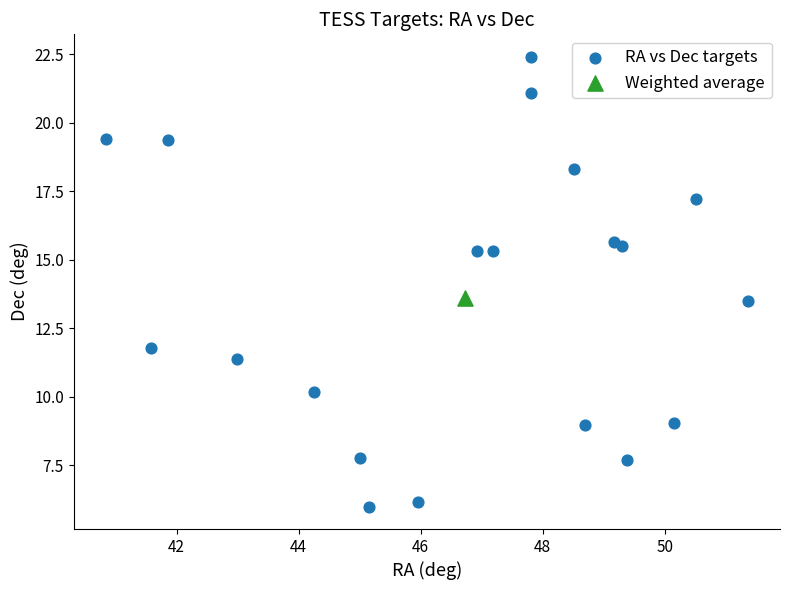

What are all the series names shown in the legend?

RA vs Dec targets, Weighted average